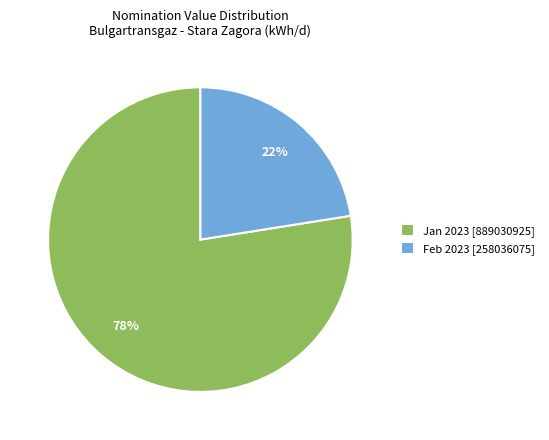

True or false: Jan 2023 [889030925] accounts for 92% of the total.

False